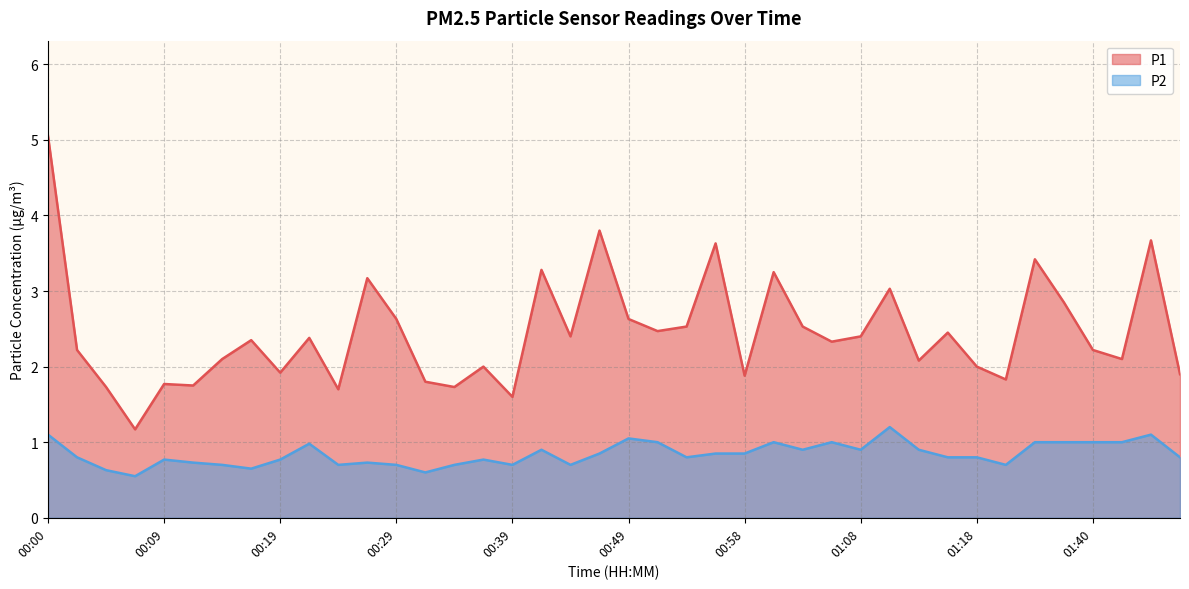

At which category does P1 reach its first local valley?

00:07